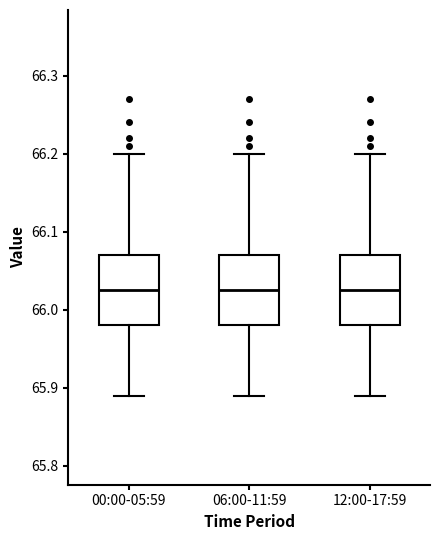

Reading left to right, read every box against the y-axis: the position of its median line, the range the box covers, and the ends of its whiskers. The values are not printed on the chart, so give them approximately, as read against the axis.

00:00-05:59: median 66.03, box 65.98 to 66.07, whiskers 65.89 to 66.20
06:00-11:59: median 66.03, box 65.98 to 66.07, whiskers 65.89 to 66.20
12:00-17:59: median 66.03, box 65.98 to 66.07, whiskers 65.89 to 66.20